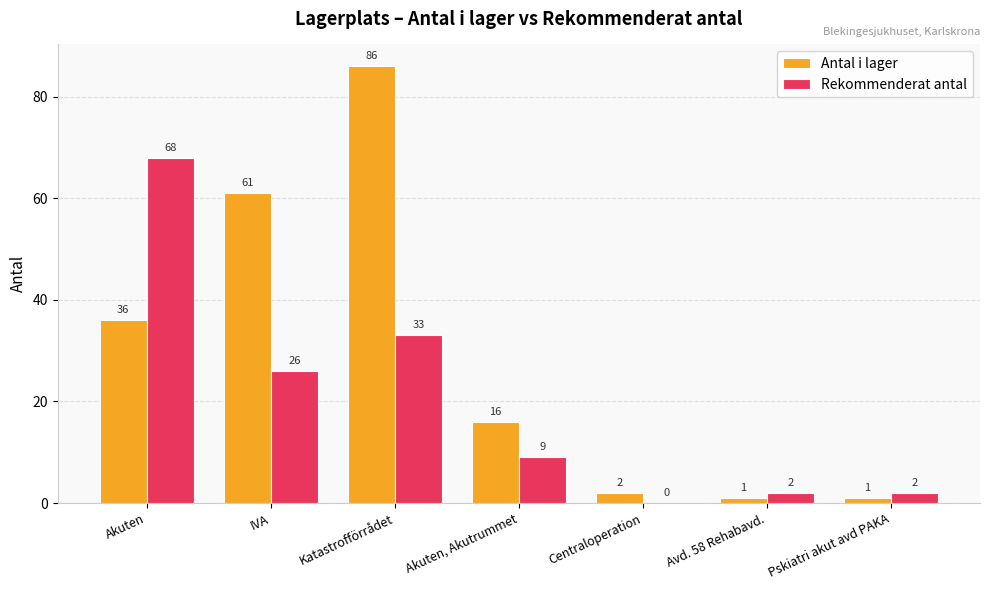

Which series has the largest total across all categories?

Antal i lager